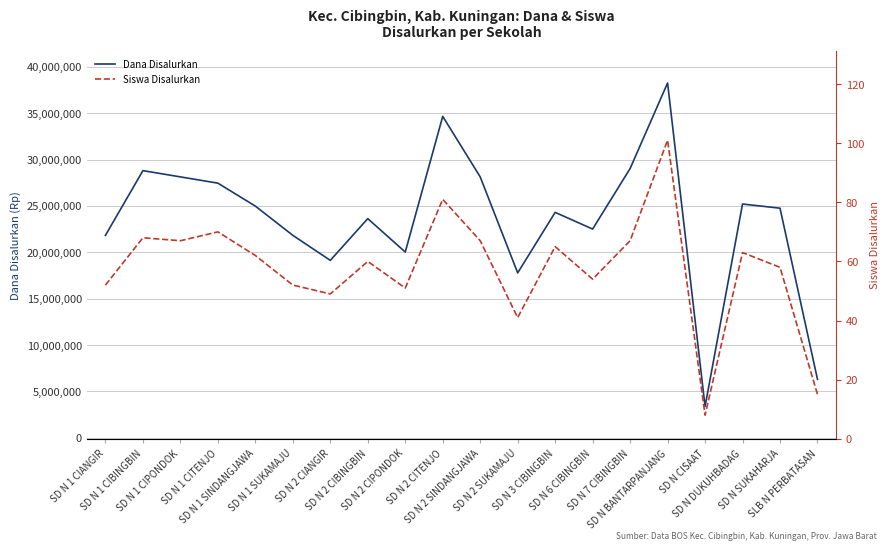

True or false: Dana Disalurkan has a value of 28800000 at SD N 1 CIBINGBIN.

True